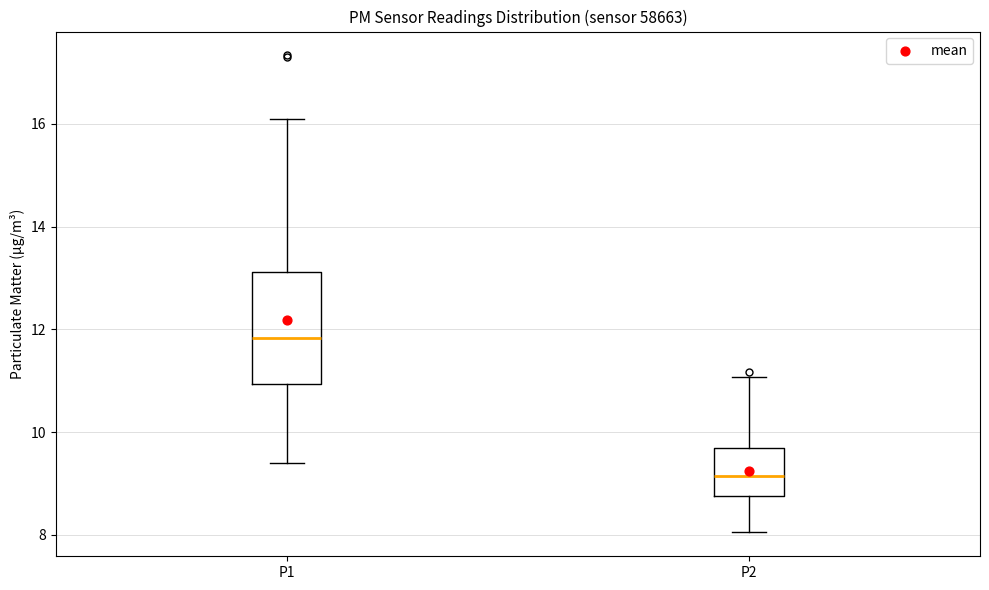

Where does the upper whisker of the box for P2 end on the y-axis? The values are not printed on the chart, so give them approximately, as read against the axis.

11.0